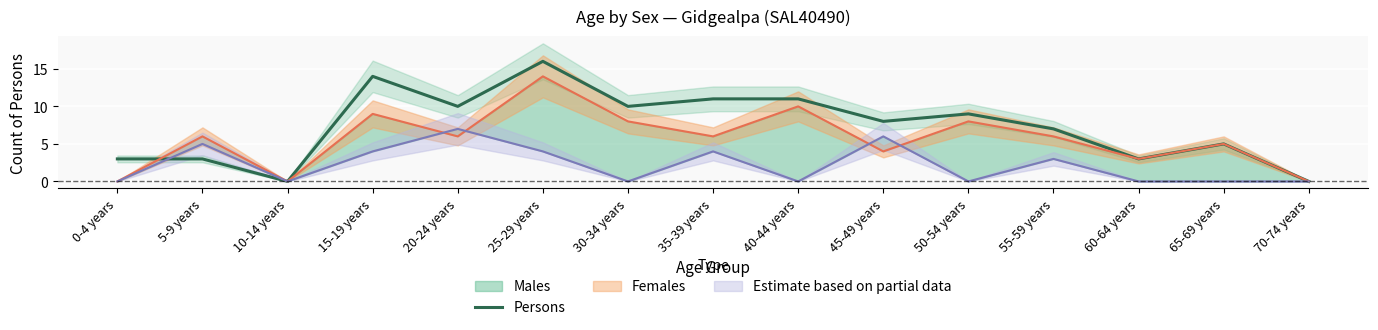

True or false: the data has more than 1 interior local peaks.

True